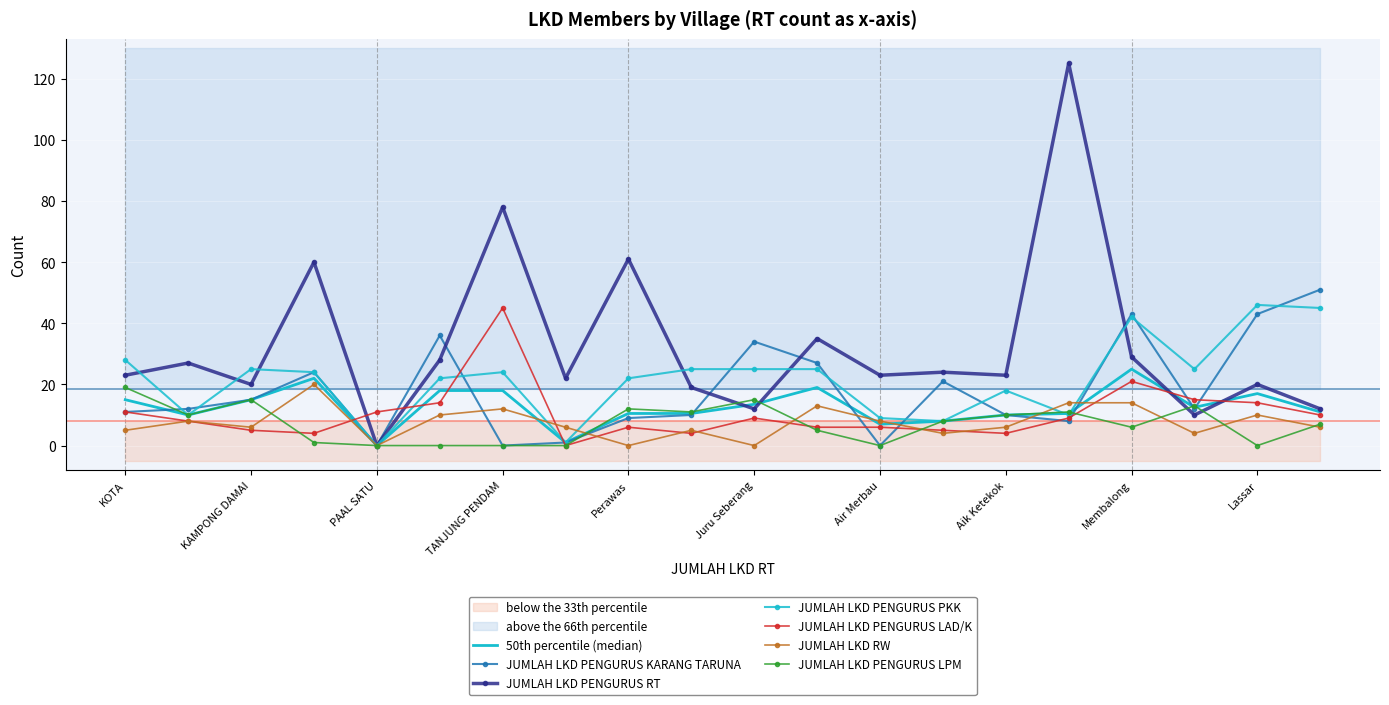

The JUMLAH LKD RW series shows 14 at Aik Rayak. True or false?

True